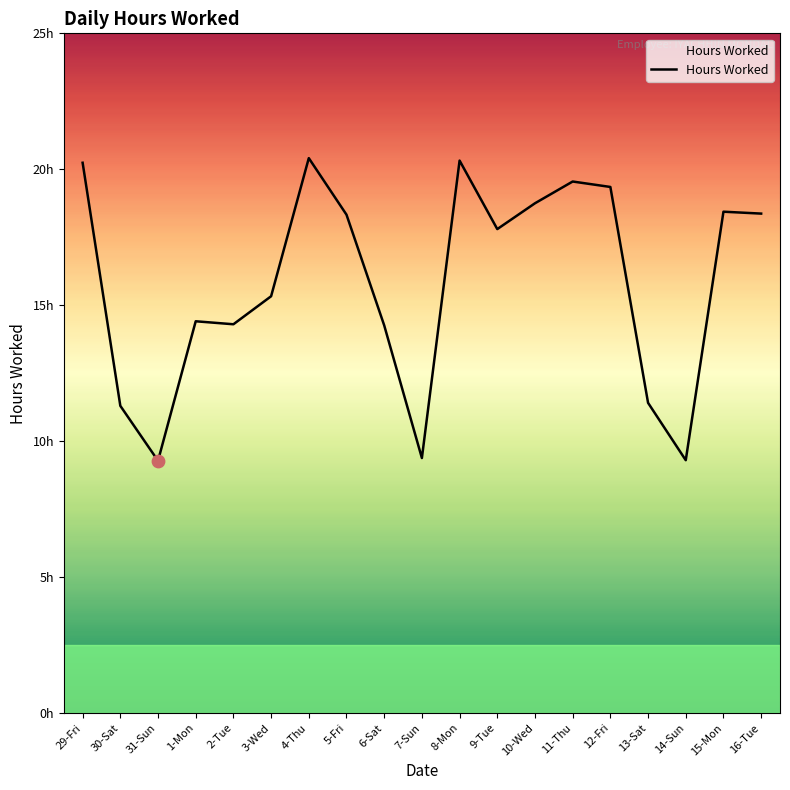

Which has a higher value, 14-Sun or 7-Sun?

7-Sun